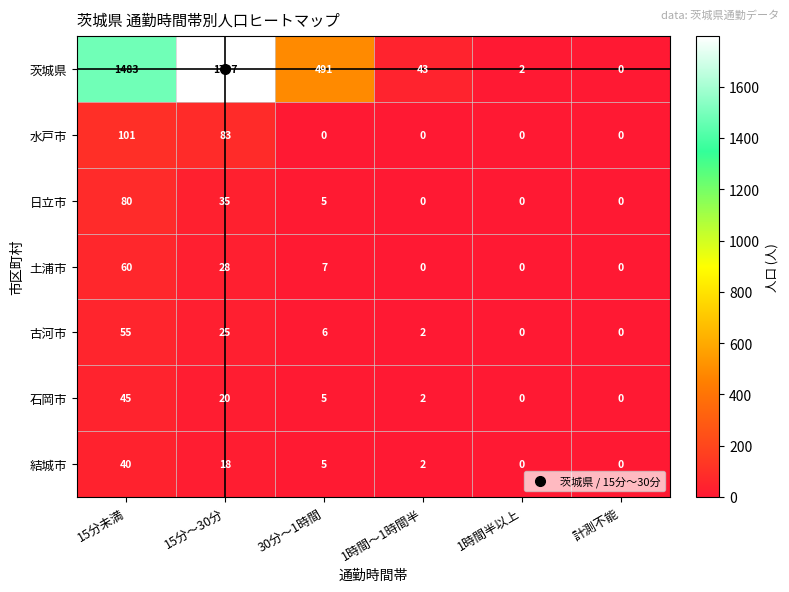

At which label is 古河市 closest to 27?

15分～30分